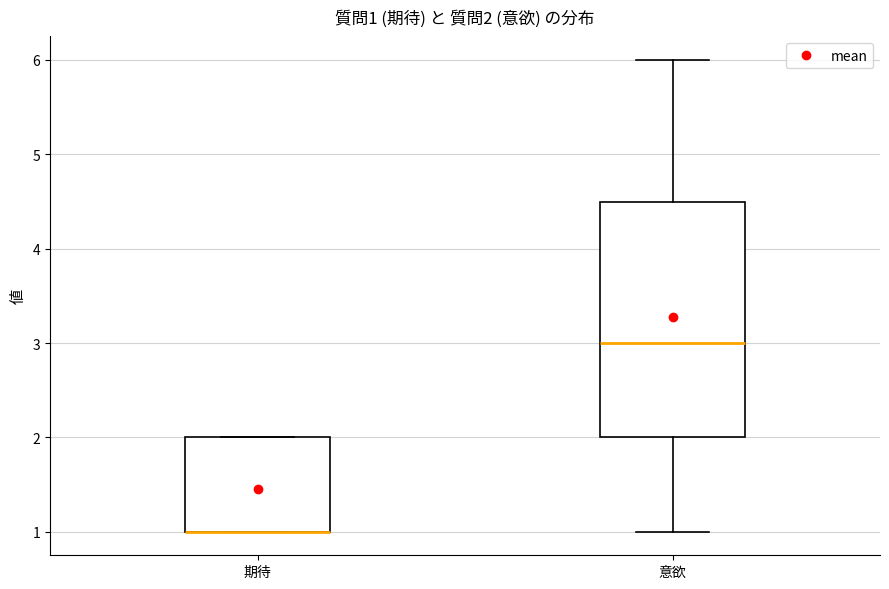

Comparing the boxes themselves (not the whiskers), which one is the tallest?

意欲